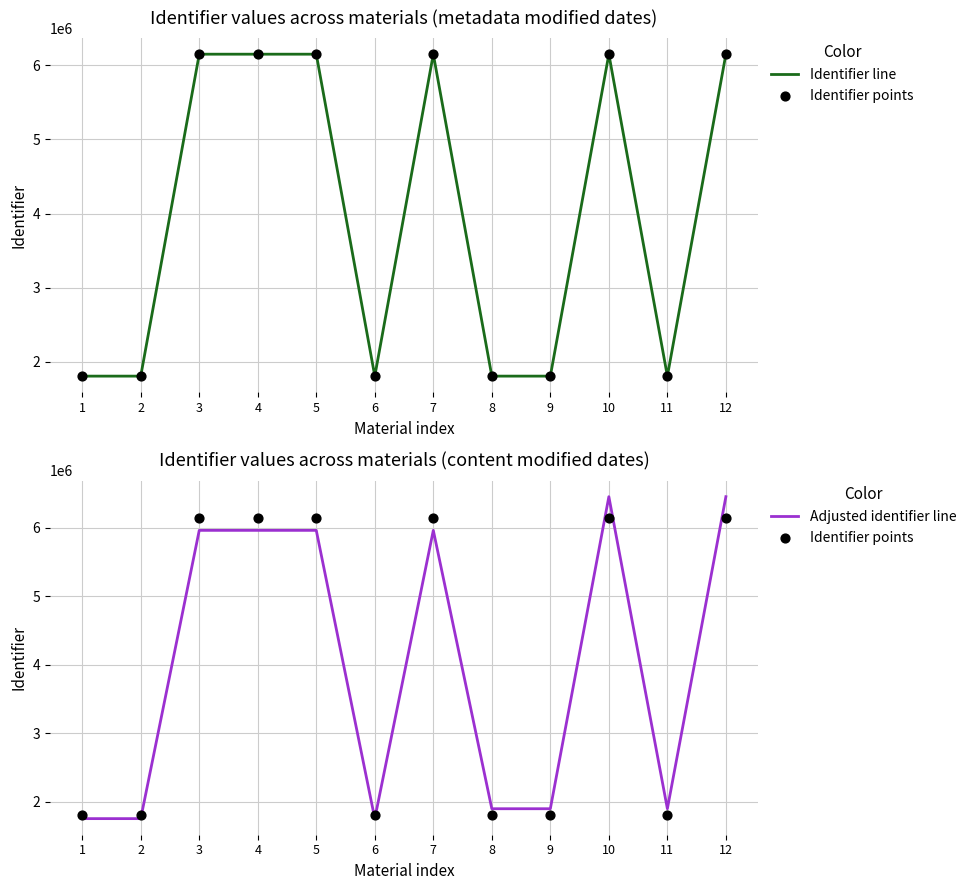

Is the value of Identifier points at 1 greater than the value of Adjusted identifier line at 5?

No